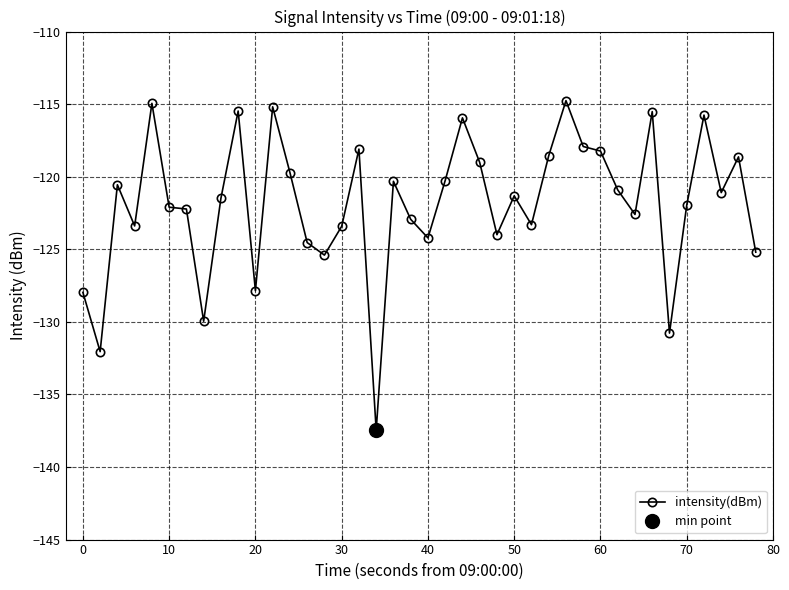

True or false: intensity(dBm) has a value of -121.3 at 50.

True